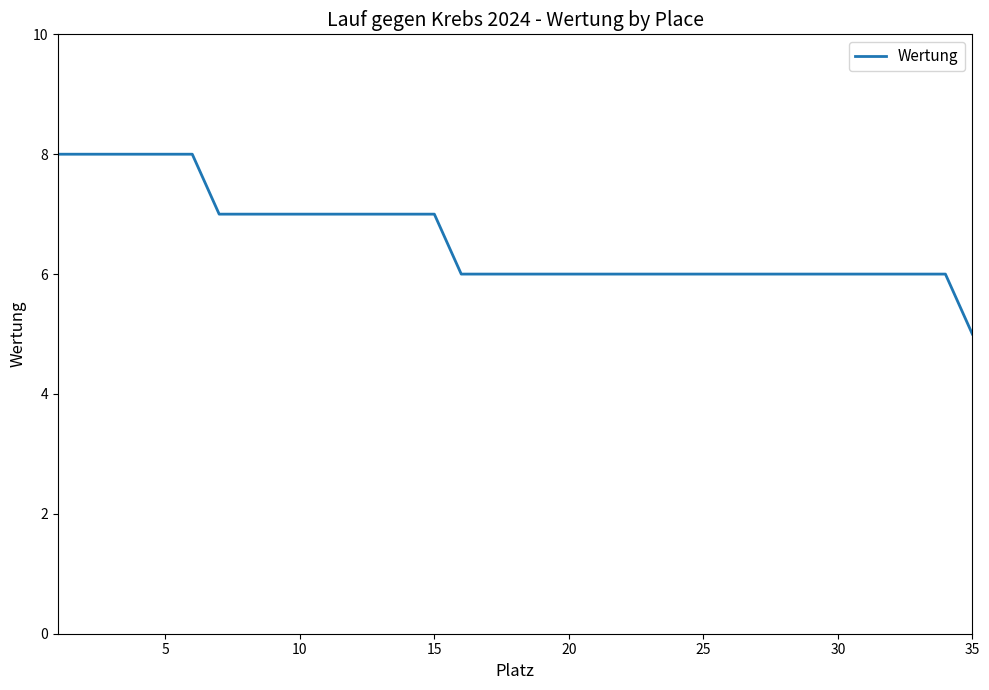

Count the values in the range 6 to 7.

28